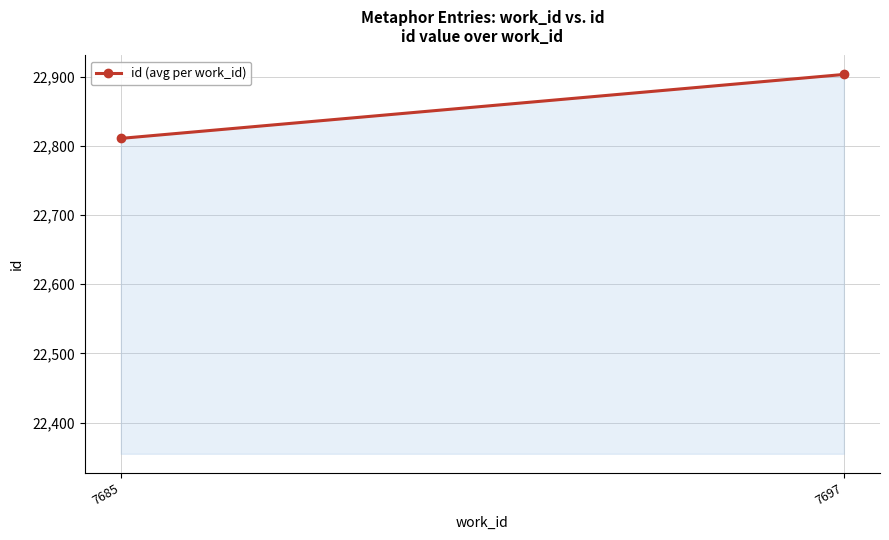

Reading left to right, extract all data points from this chart.

22811.0	22903.5